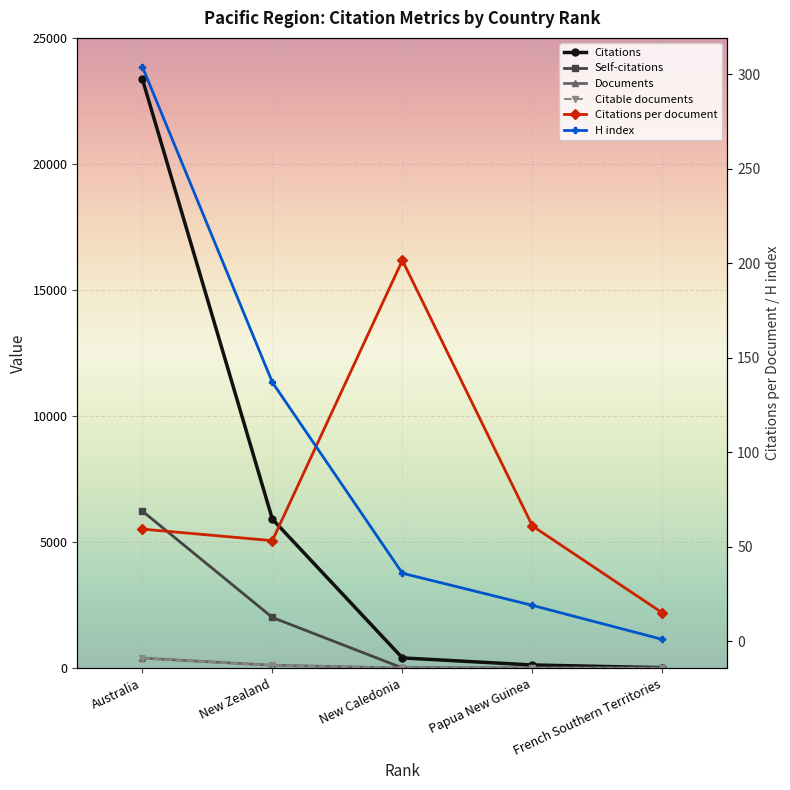

At which label does Citable documents first exceed 2?

Australia